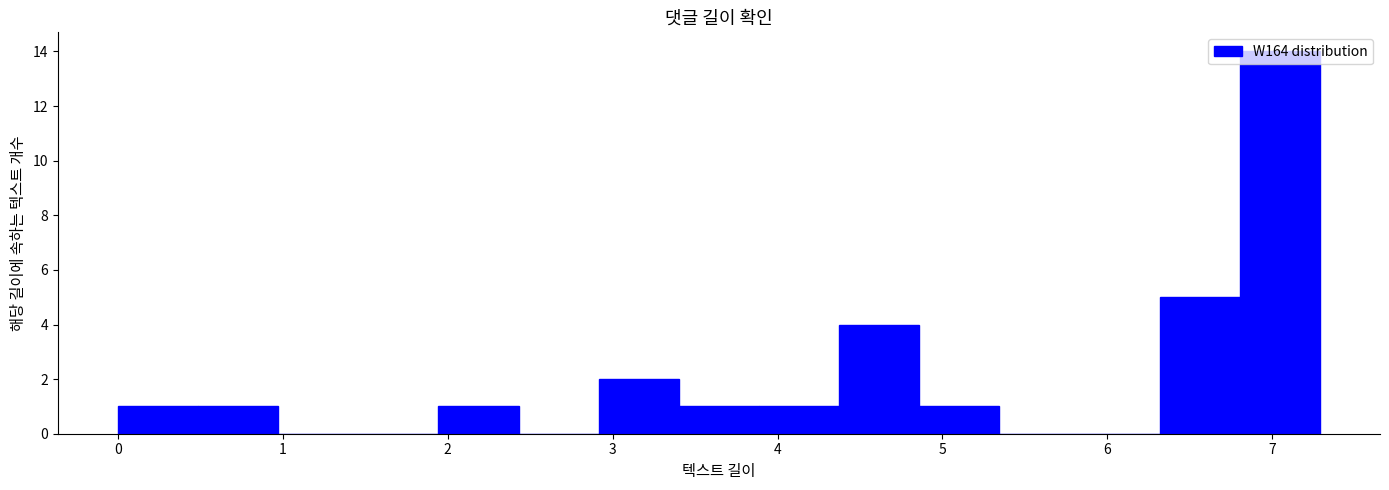

How tall is the bar that spans 1.9 to 2.4 on the x-axis? Neither the bar edges nor the heights are printed on the chart, so give them approximately, as read against the axes.

1